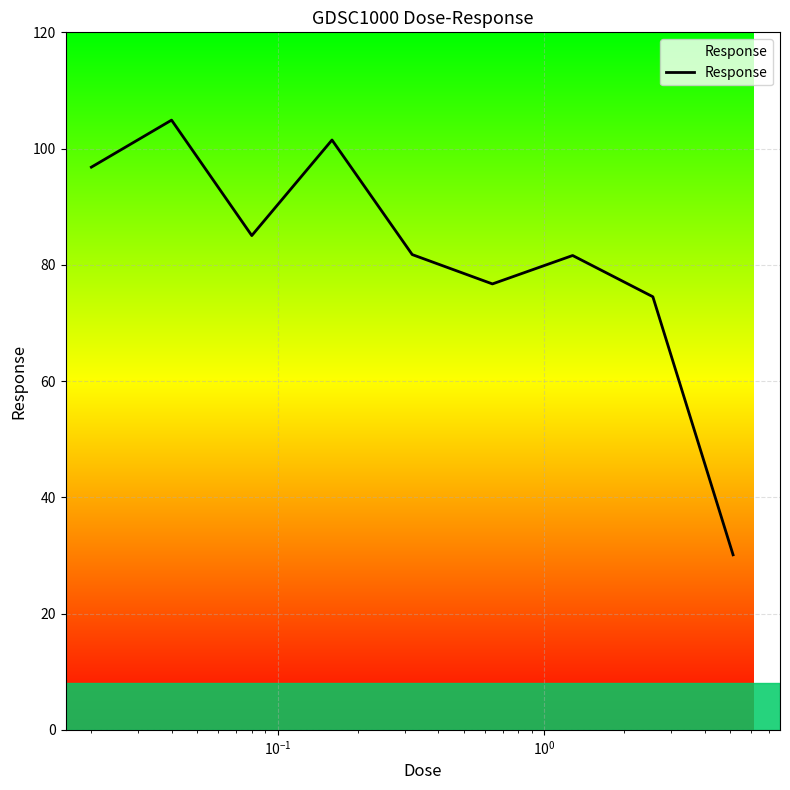

What is the maximum value shown in the chart?

104.9